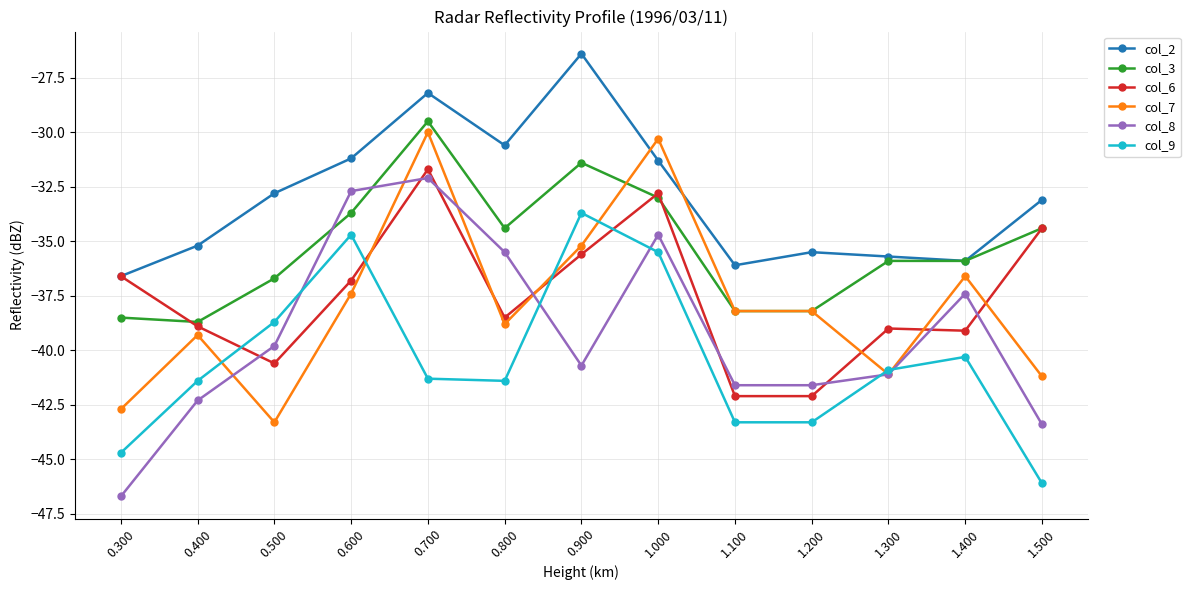

Rank the series by their maximum value, from lowest to highest.

col_9, col_8, col_6, col_7, col_3, col_2